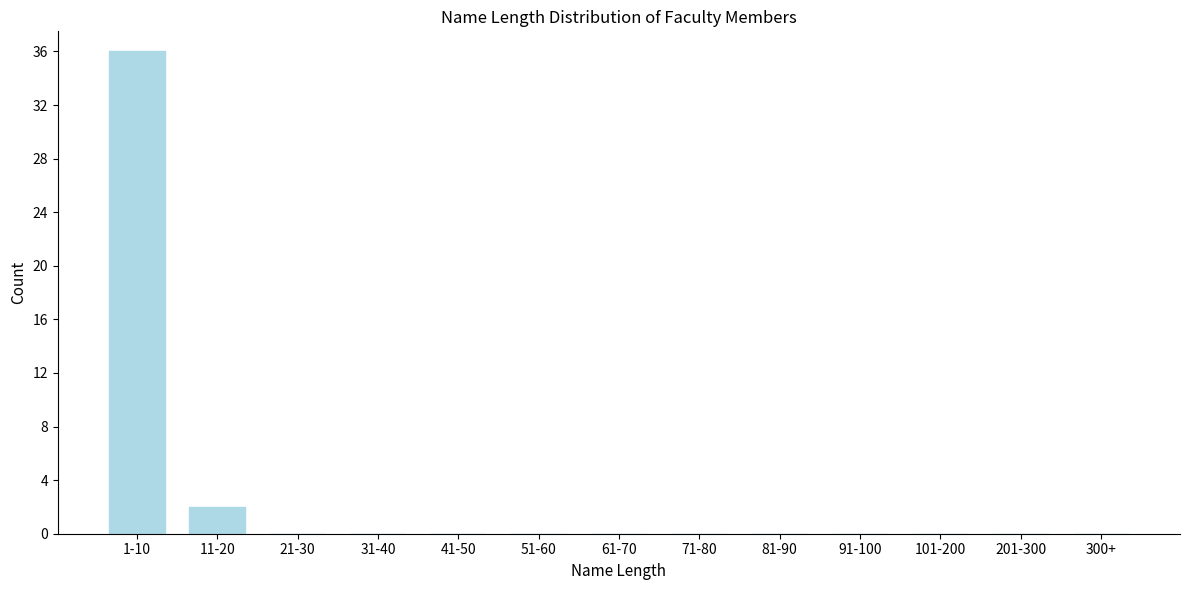

Reading left to right, transcribe all the data shown in this chart.

1-10=36	11-20=2	21-30=0	31-40=0	41-50=0	51-60=0	61-70=0	71-80=0	81-90=0	91-100=0	101-200=0	201-300=0	300+=0